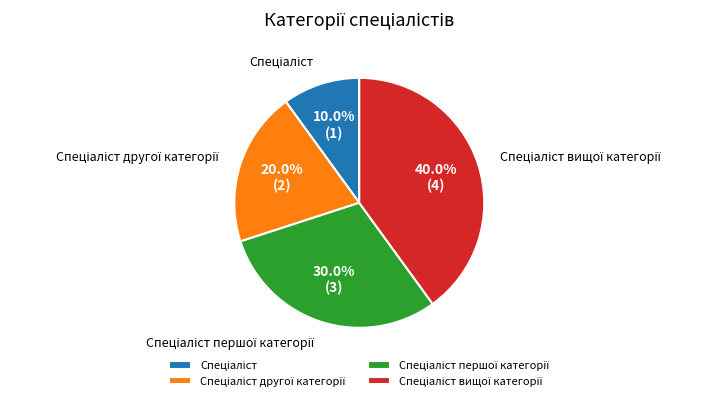

Is there a majority slice in this chart?

No